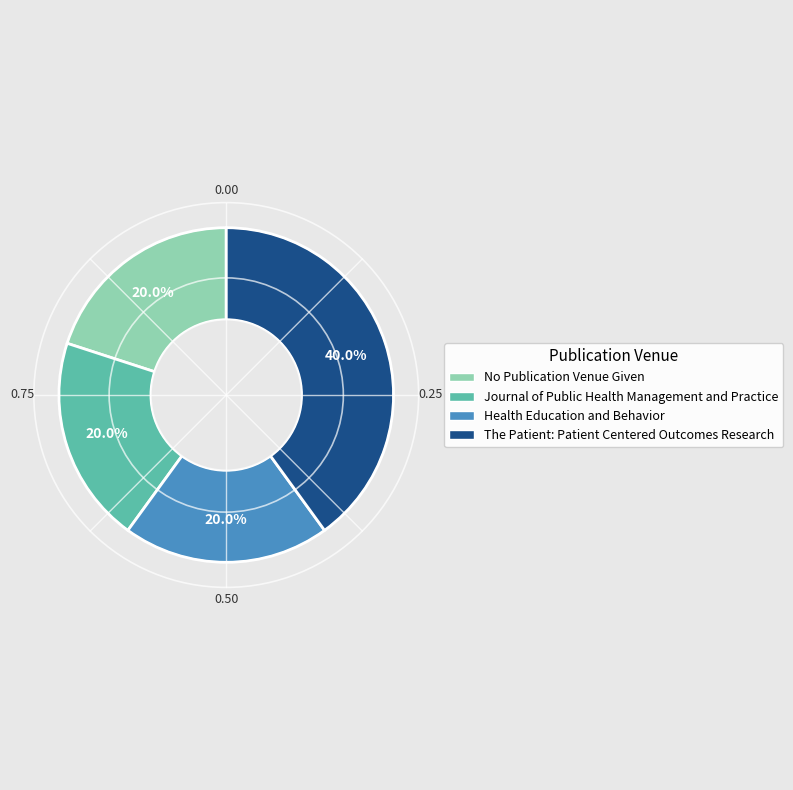

The The Patient: Patient Centered Outcomes Research slice represents 48% of the pie. True or false?

False